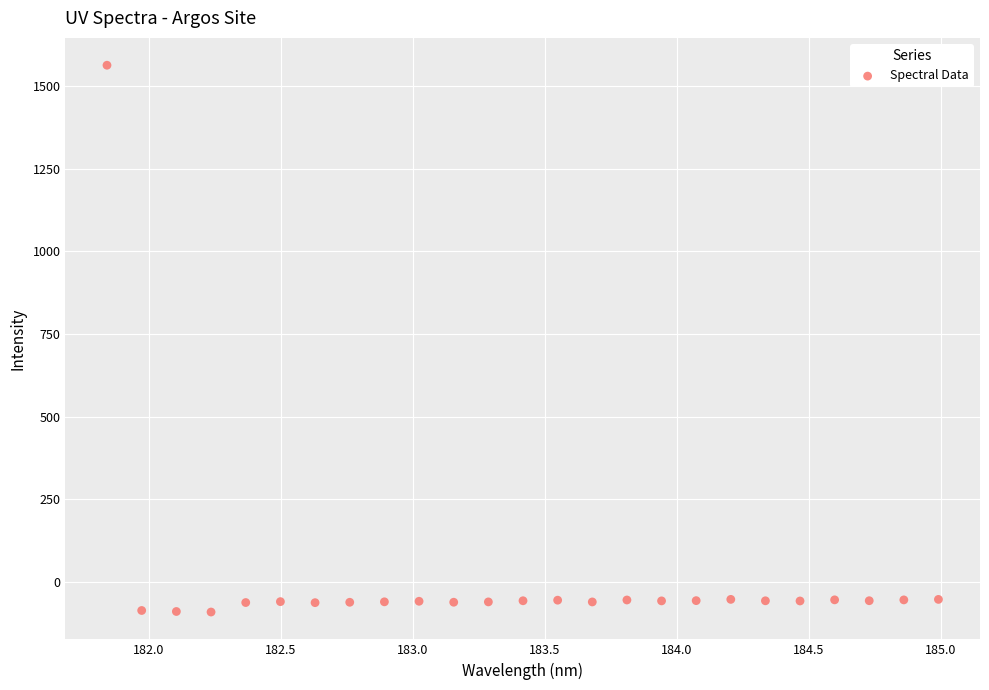

What is the range of Y values (max minus min)?

1653.9